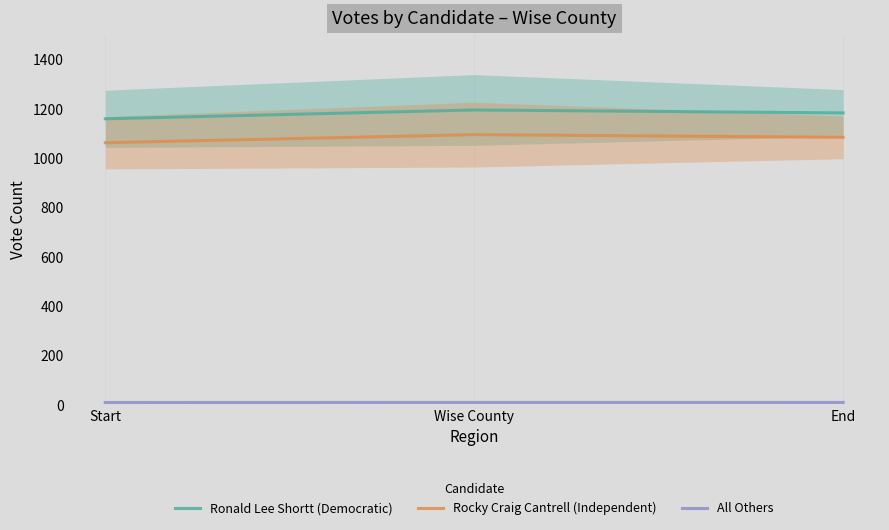

Read the Ronald Lee Shortt (Democratic) value at Wise County.

1195.0